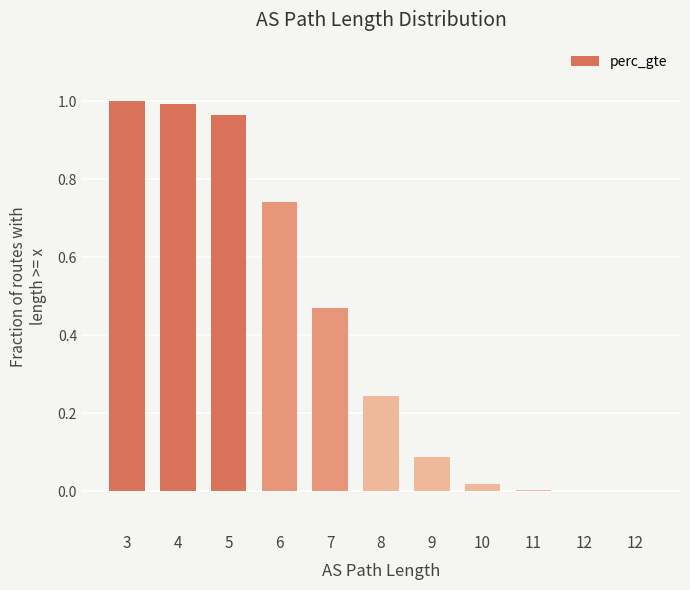

Are the bars horizontal?

No